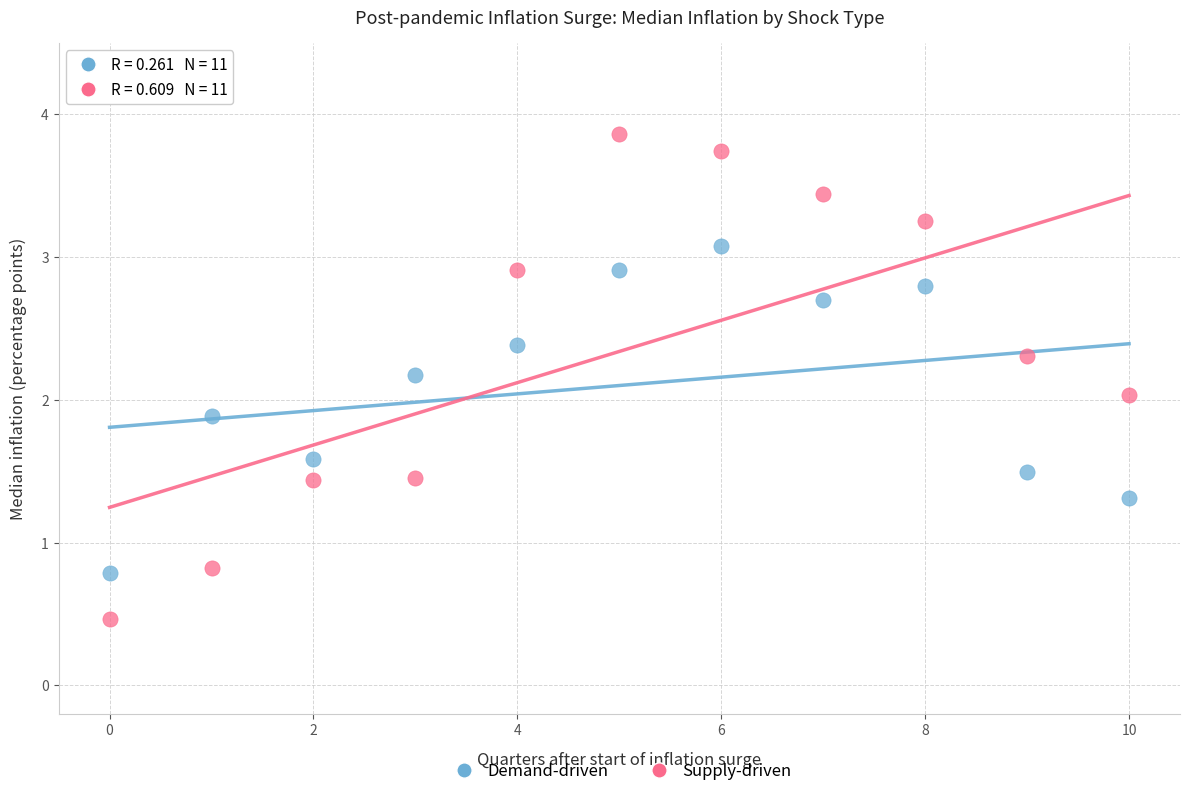

Which series contains the highest Y value?

Supply-driven